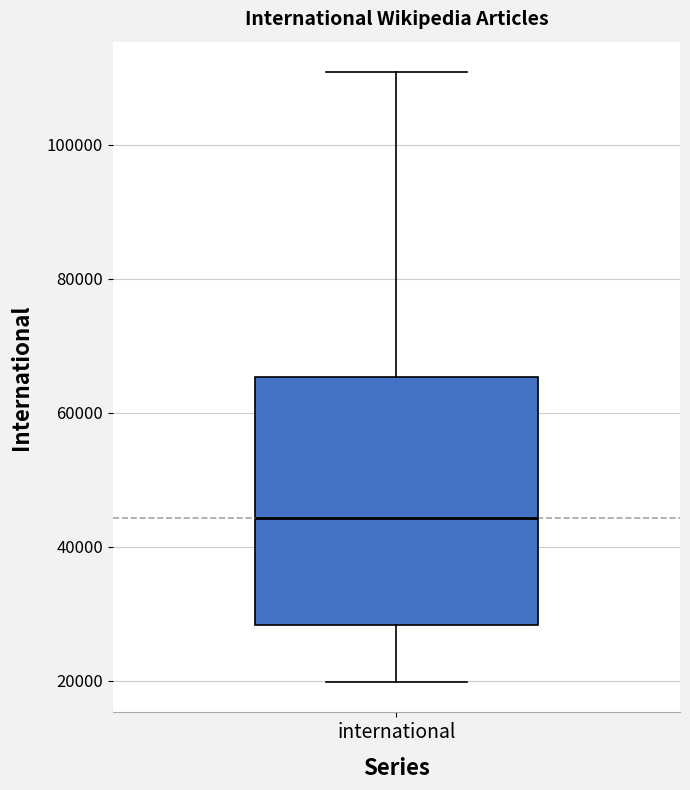

Read this box plot against the y-axis: the position of the median line, the range covered by the box, and the ends of both whiskers. The values are not printed on the chart, so give them approximately, as read against the axis.

median 44000, box 28000 to 66000, whiskers 20000 to 110000